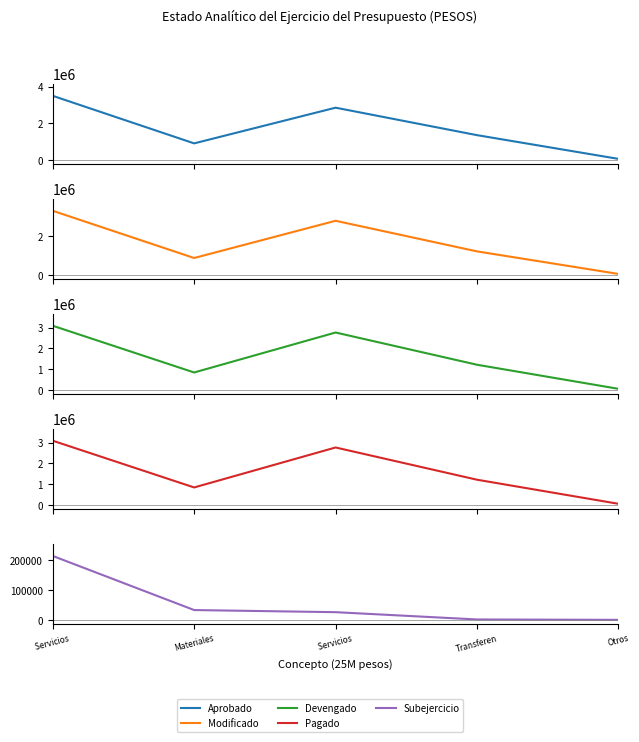

At which category is the sum across all series the highest?

Servicios 